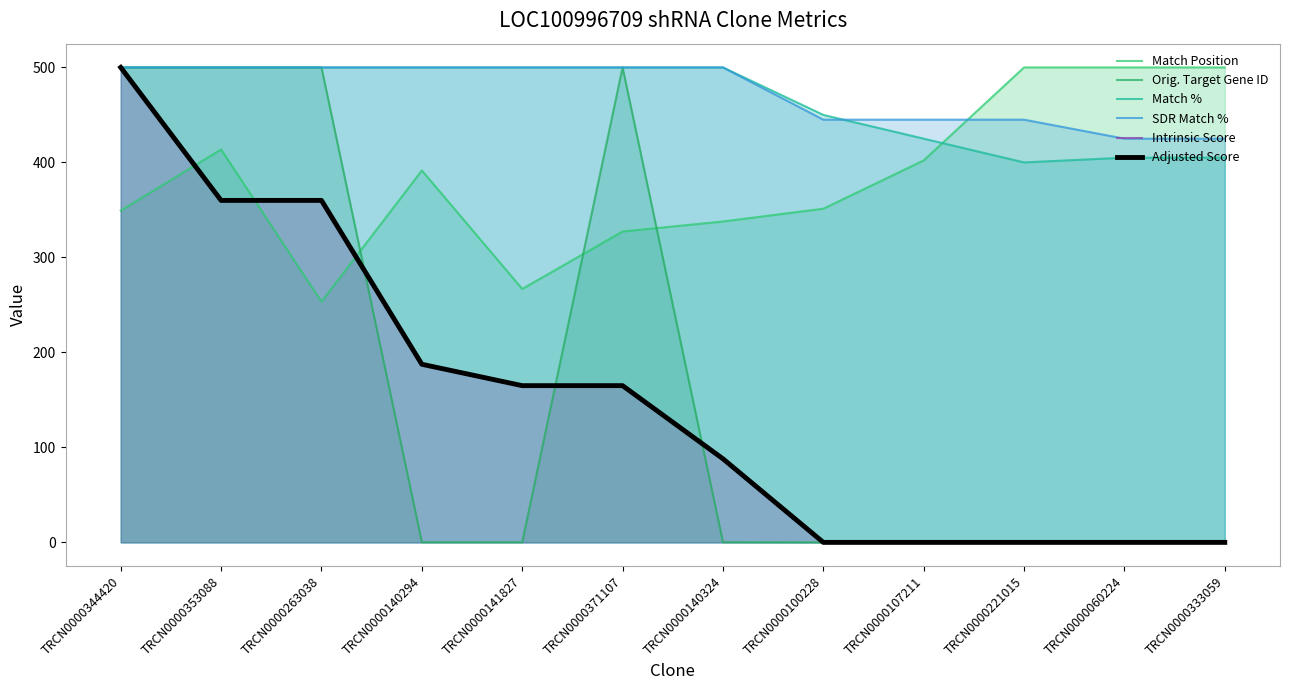

True or false: Adjusted Score and Intrinsic Score intersect in this chart.

False